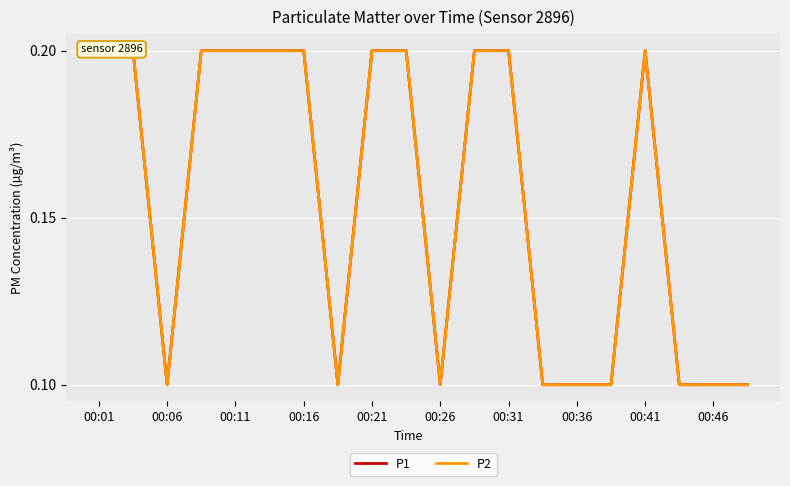

Count the P2 values in the range 0 to 1.

20